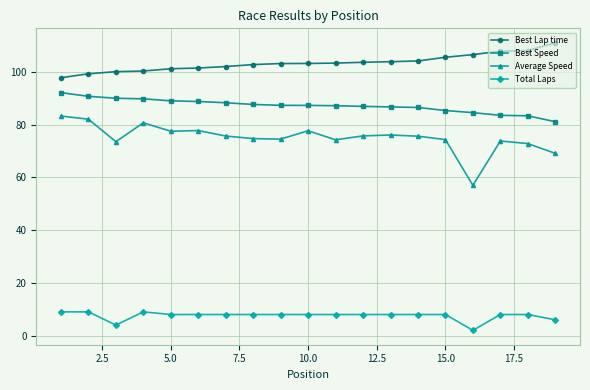

Which series has the largest range (max minus min)?

Average Speed